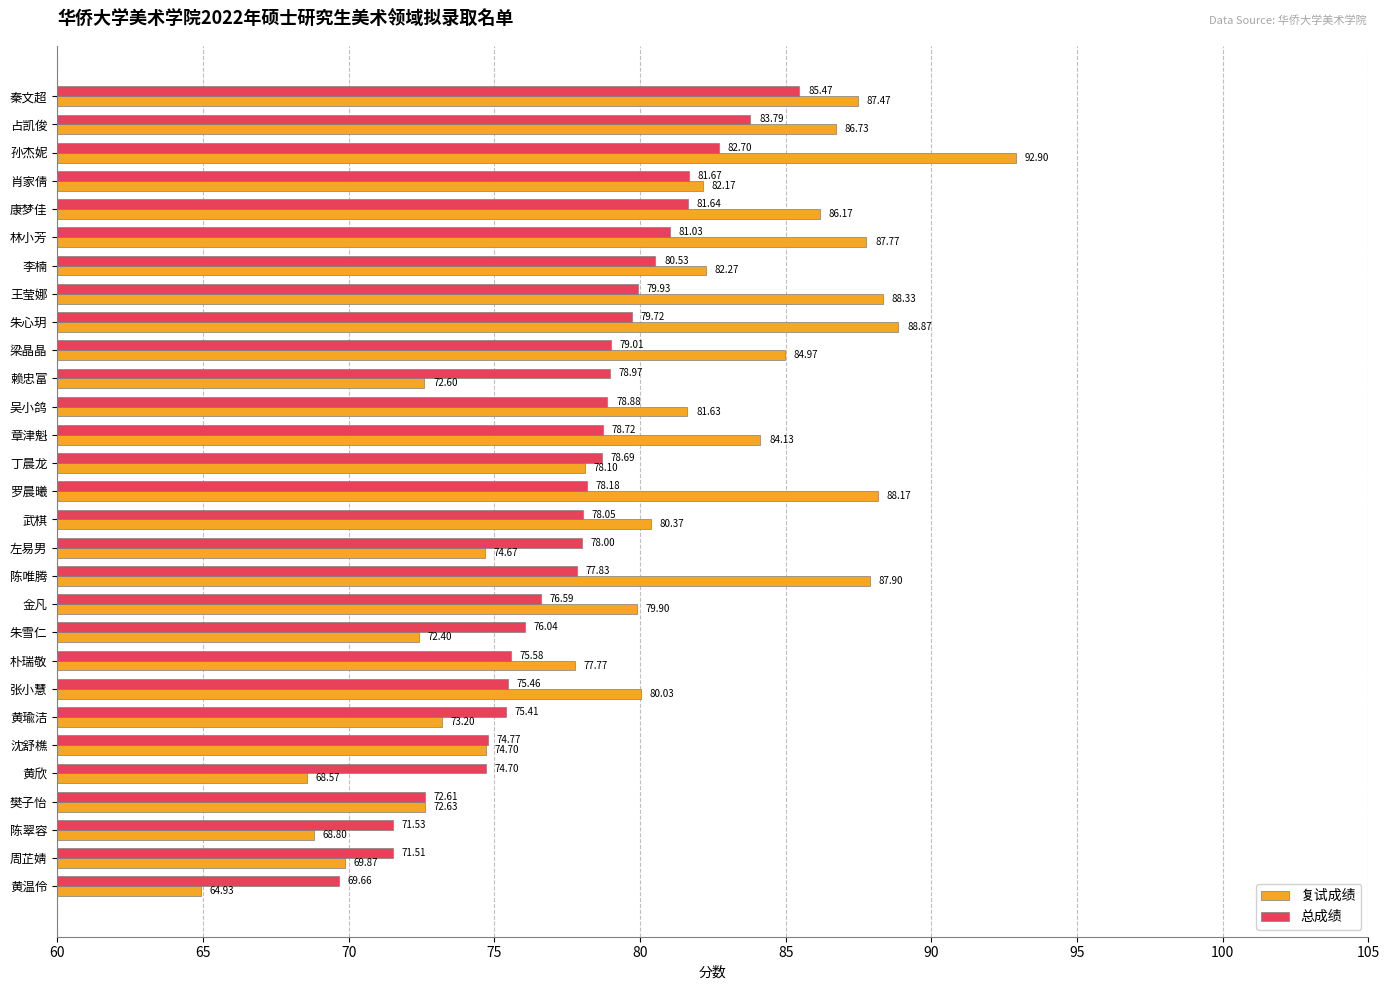

How many data points in 总成绩 are less than 78?

12